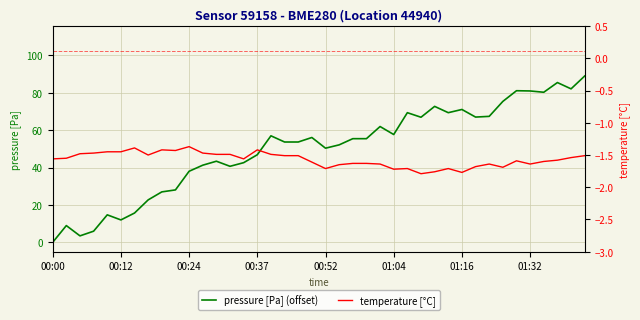

Is the value of temperature [°C] at 8 greater than the value of pressure [Pa] (offset) at 39?

No